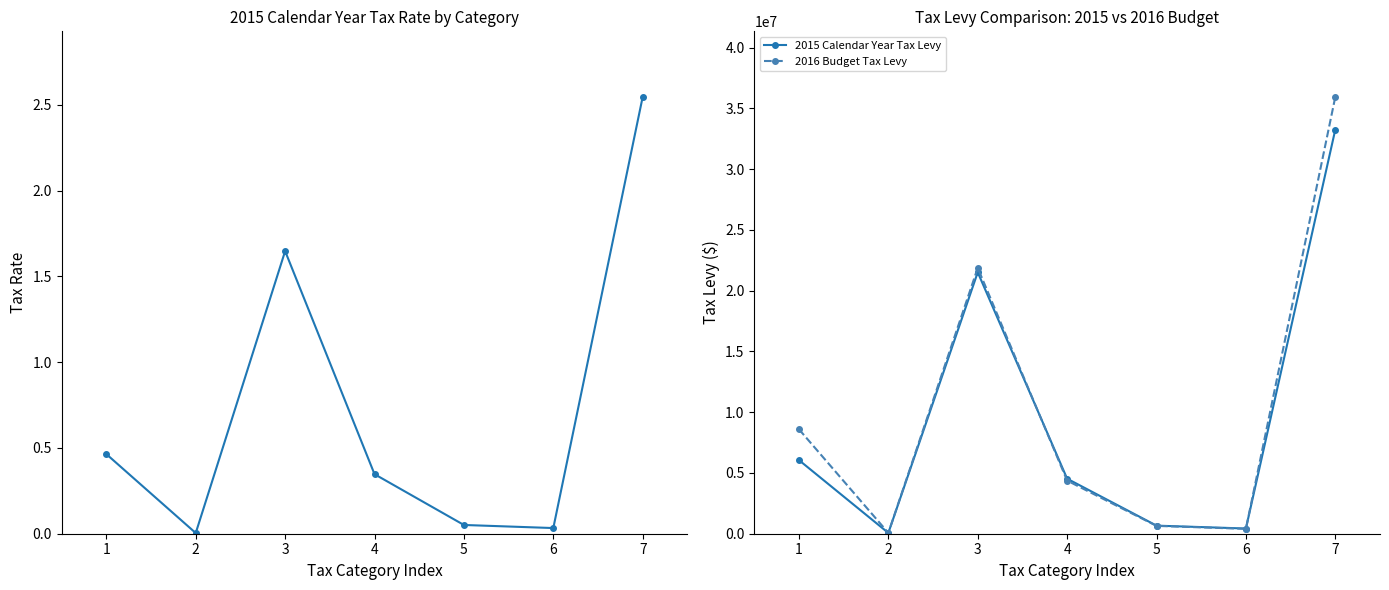

At which category does 2016 Budget Tax Levy reach its first local peak?

3